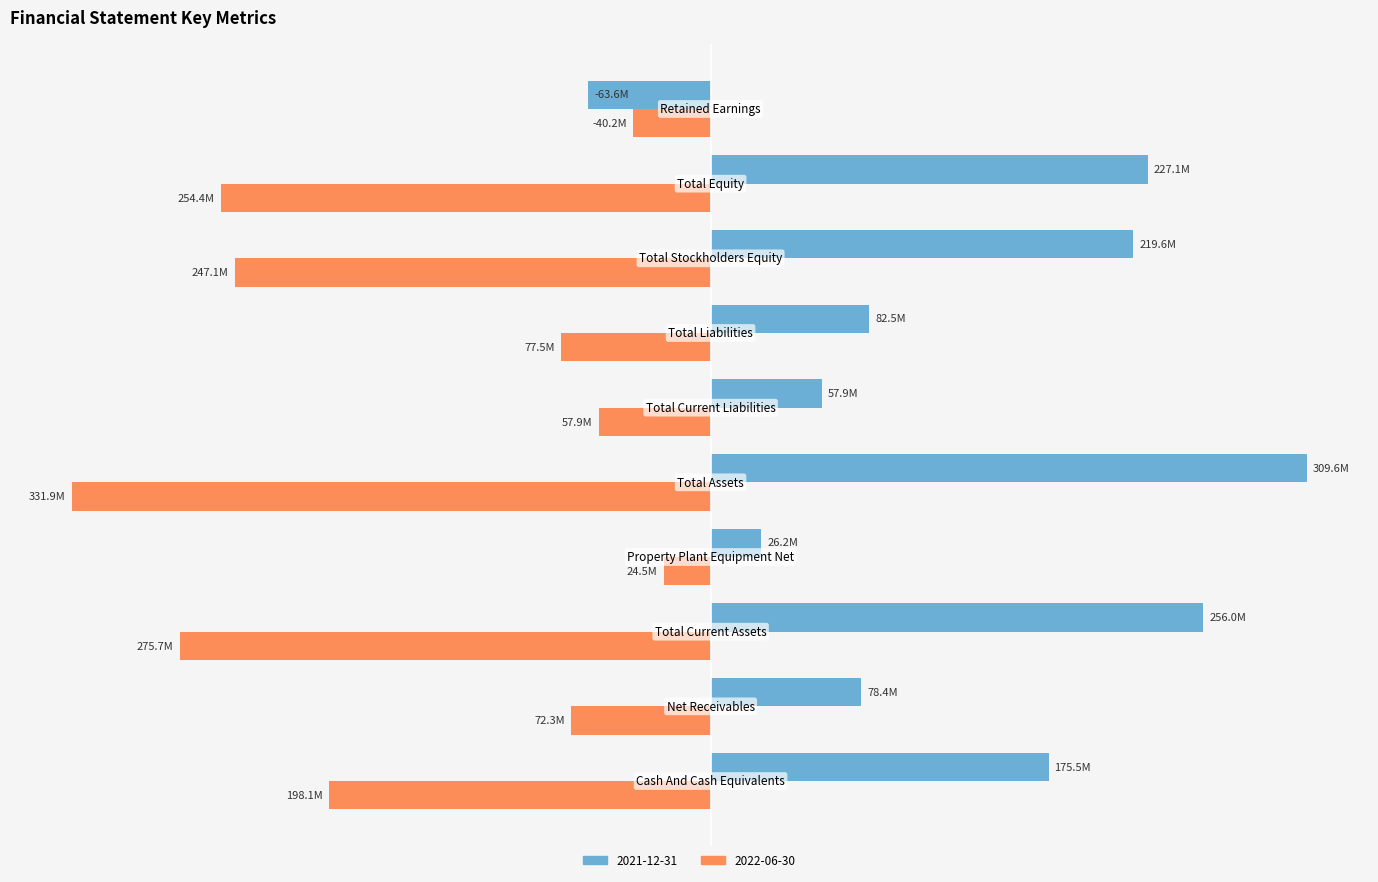

Which category has the lowest value in the 2021-12-31 series?

Retained Earnings